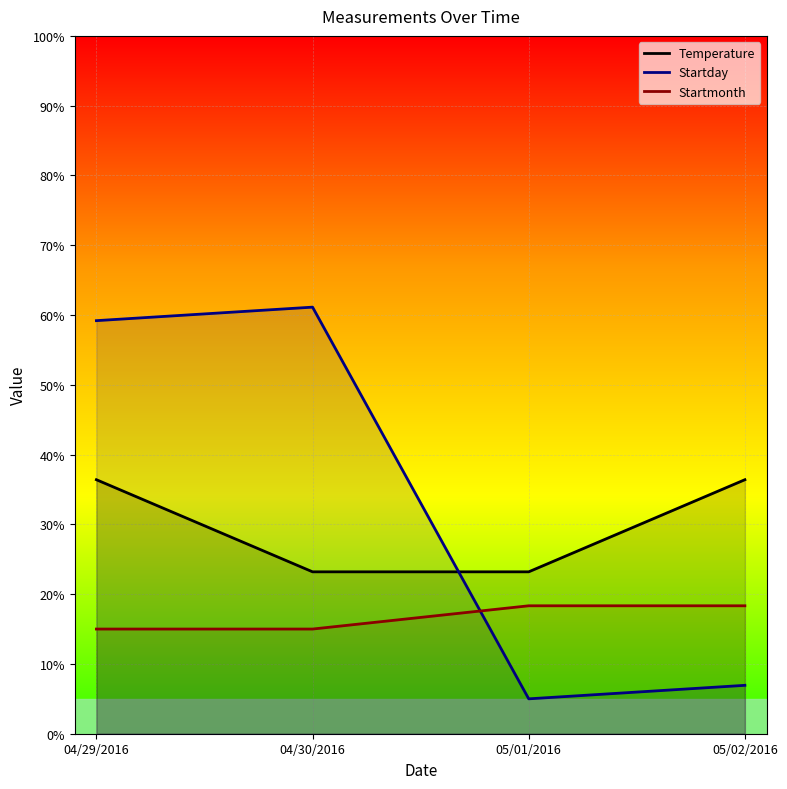

How many categories are shown in the chart?

4